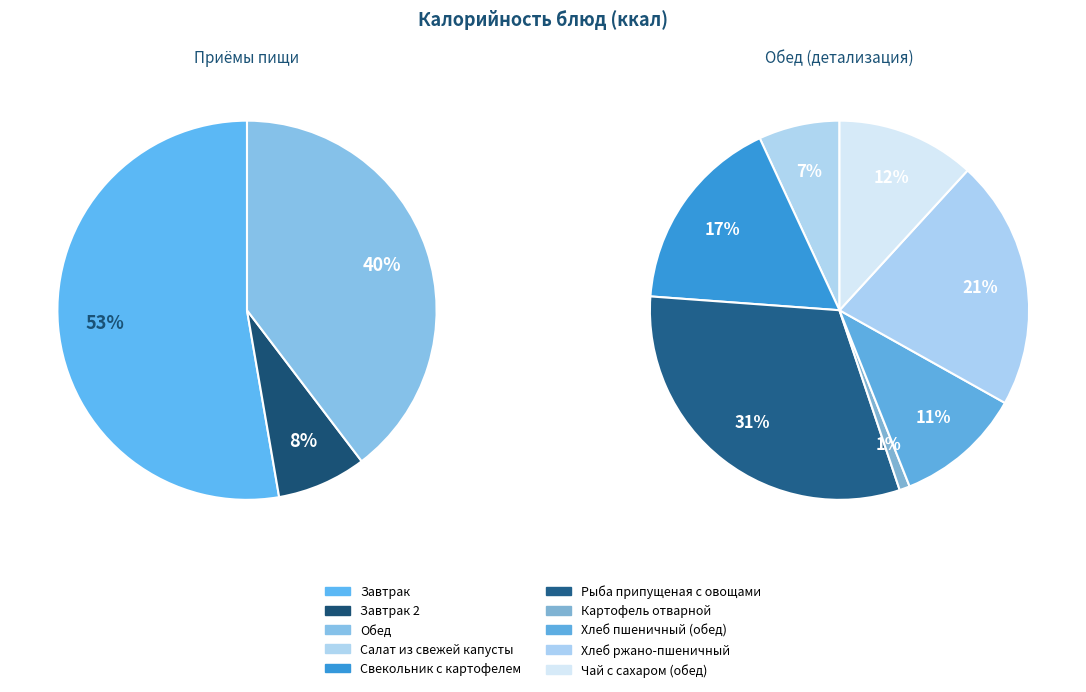

Is there any slice that represents more than half of the pie?

No